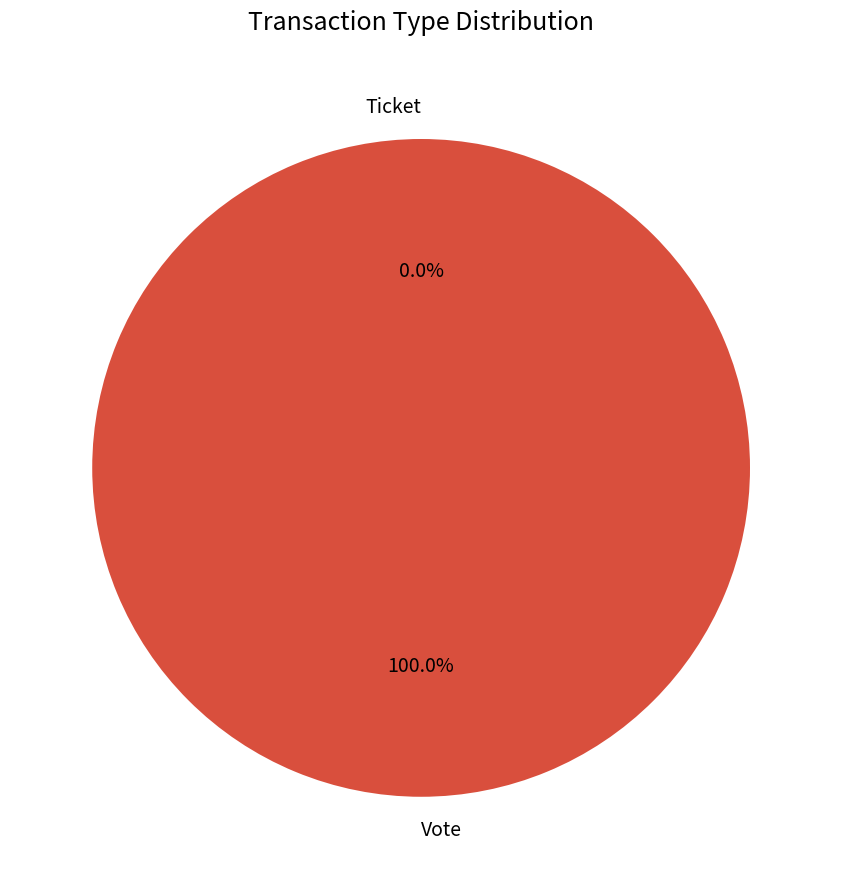

Which category has the smallest portion of the pie?

Ticket